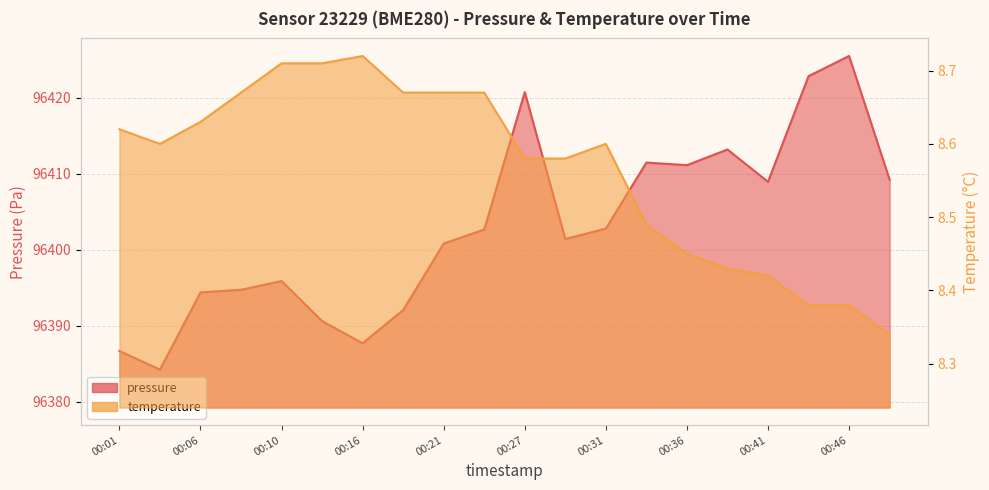

Reading left to right, transcribe all the data shown in this chart.

pressure: 00:01=96386.7	00:03=96384.2	00:06=96394.4	00:08=96394.8	00:10=96395.9	00:13=96390.6	00:16=96387.7	00:19=96392.1	00:21=96400.8	00:24=96402.7	00:27=96420.8	00:29=96401.4	00:31=96402.8	00:34=96411.5	00:36=96411.2	00:39=96413.2	00:41=96409.0	00:44=96422.9	00:46=96425.5	00:49=96409.2
temperature: 00:01=8.6	00:03=8.6	00:06=8.6	00:08=8.7	00:10=8.7	00:13=8.7	00:16=8.7	00:19=8.7	00:21=8.7	00:24=8.7	00:27=8.6	00:29=8.6	00:31=8.6	00:34=8.5	00:36=8.4	00:39=8.4	00:41=8.4	00:44=8.4	00:46=8.4	00:49=8.3